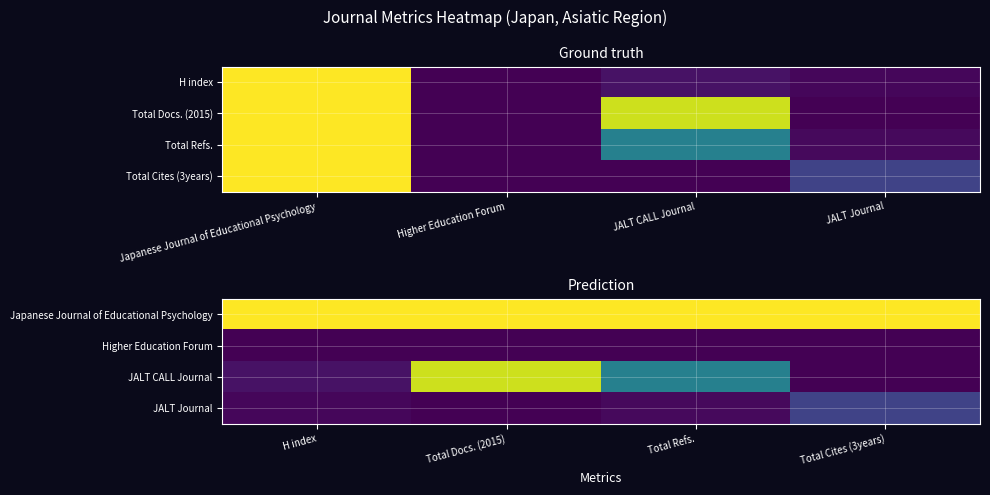

Rank the series by their maximum value, from lowest to highest.

Higher Education Forum, JALT Journal, JALT CALL Journal, Japanese Journal of Educational Psychology